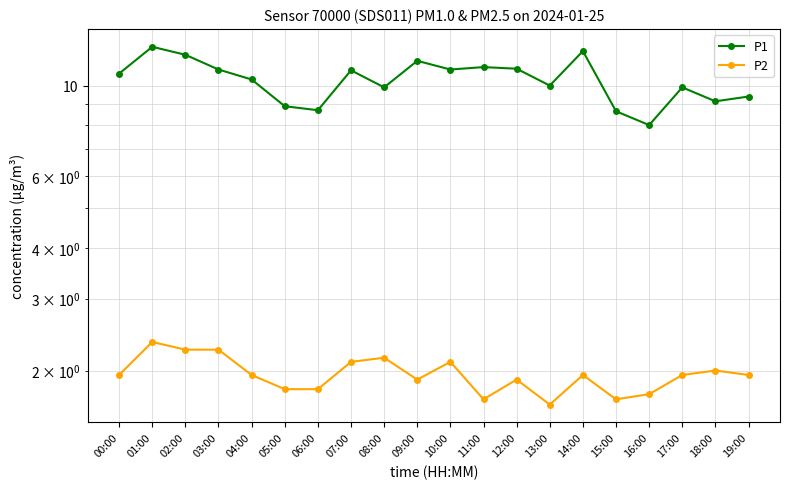

True or false: P2 has a value of 1.9 at 14:00.

True